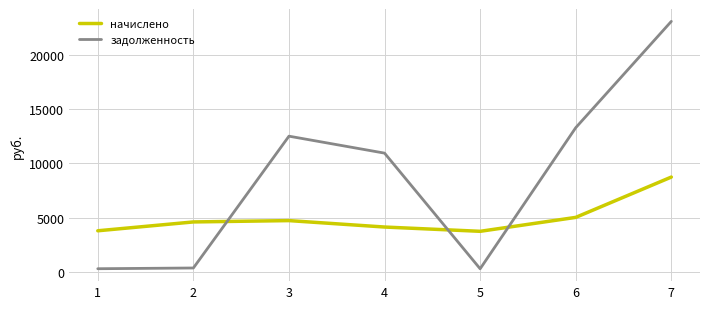

How many values in the задолженность series are below 10941?

3